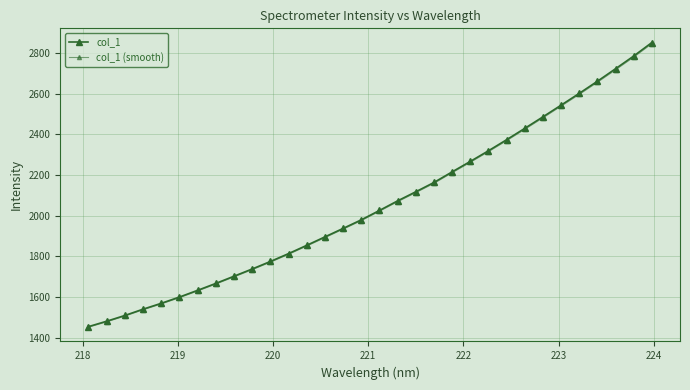

How many lines are shown in the chart?

2